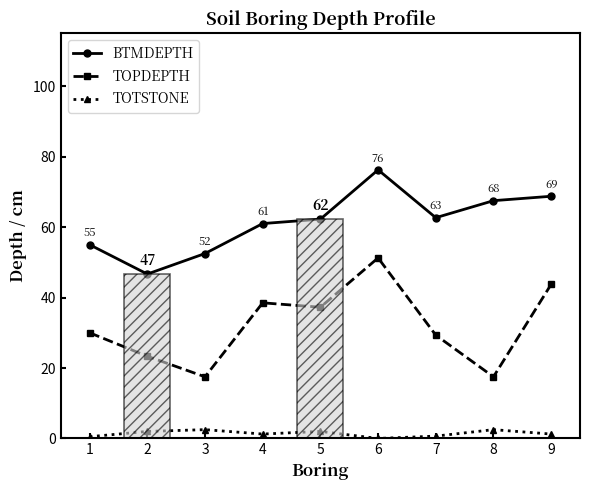

Where is the first local maximum for TOPDEPTH?

4